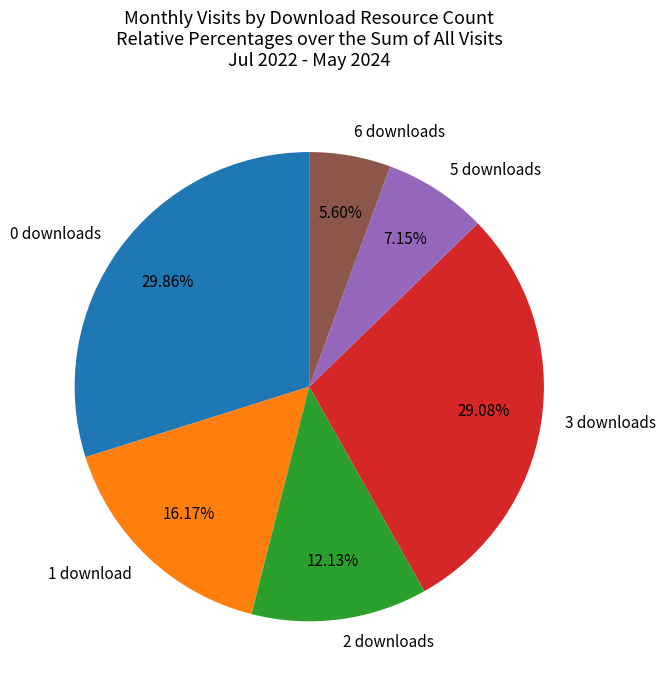

Is there any slice that represents more than half of the pie?

No